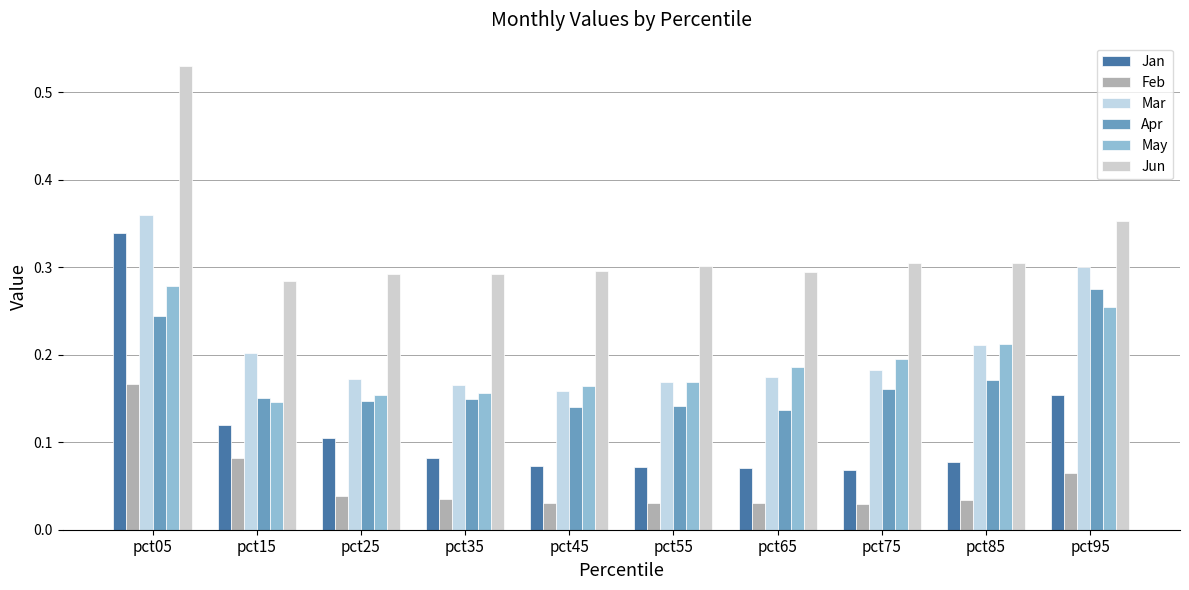

What are all the series names shown in the legend?

Jan, Feb, Mar, Apr, May, Jun